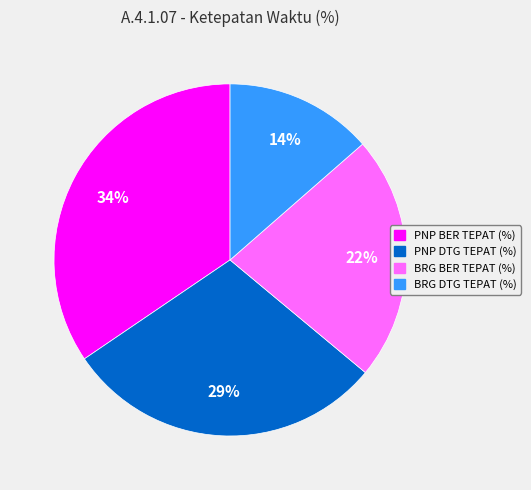

Is the sum of BRG DTG TEPAT (%) and PNP DTG TEPAT (%) greater than half?

No